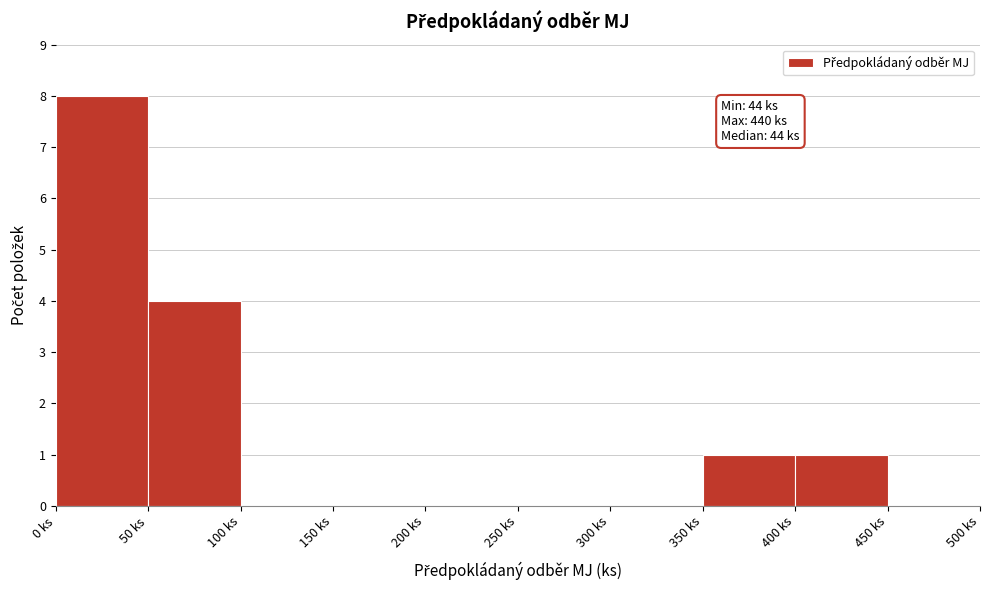

Over which range of the x-axis is the bar tallest?

0 to 50